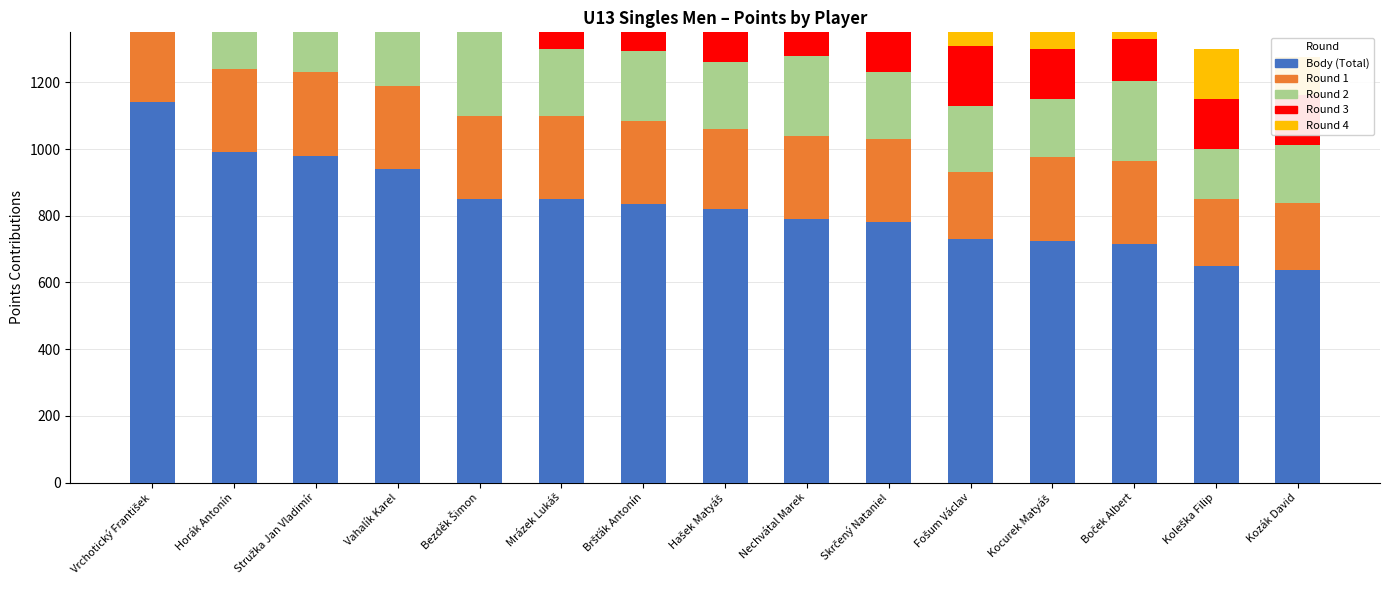

What is the sum of the Round 3 values at Kozák David and Hašek Matyáš?

350